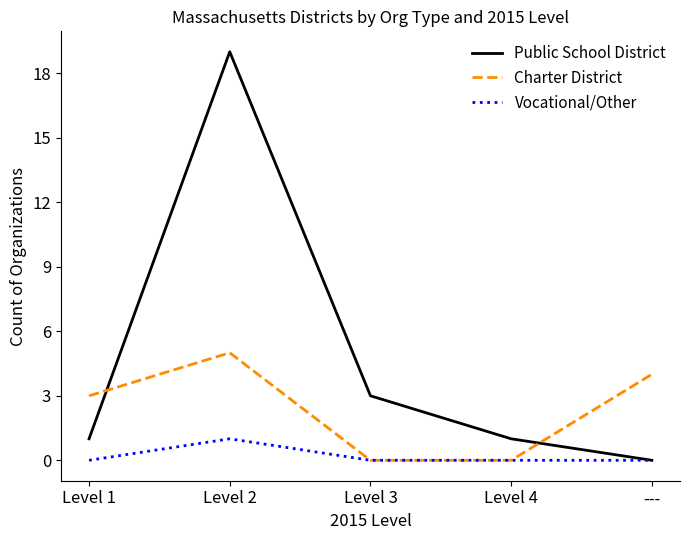

Between Level 2 and Level 4, which series saw the biggest shift?

Public School District